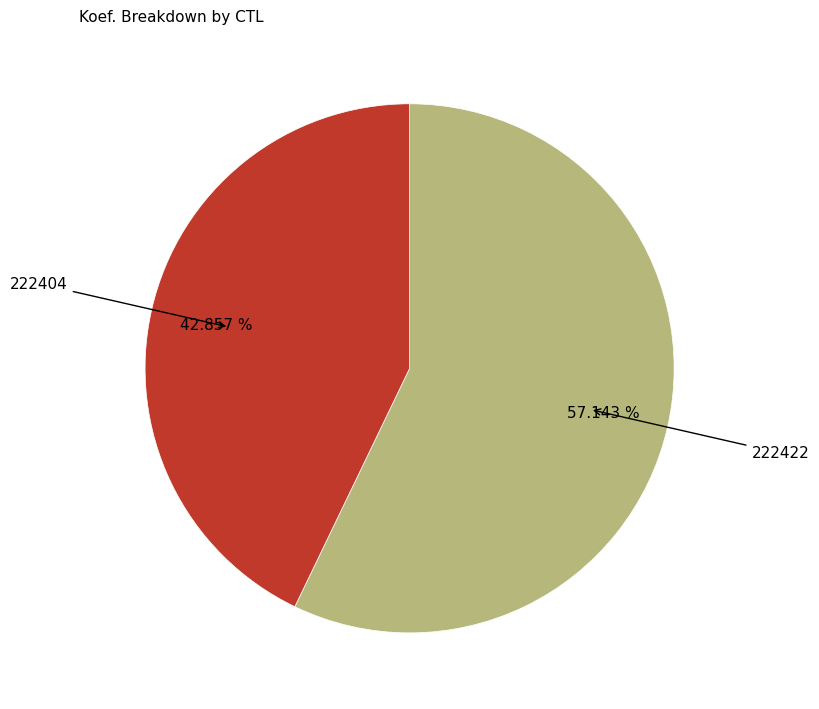

To the nearest percent, what is the difference between the largest and smallest slice percentages?

14%